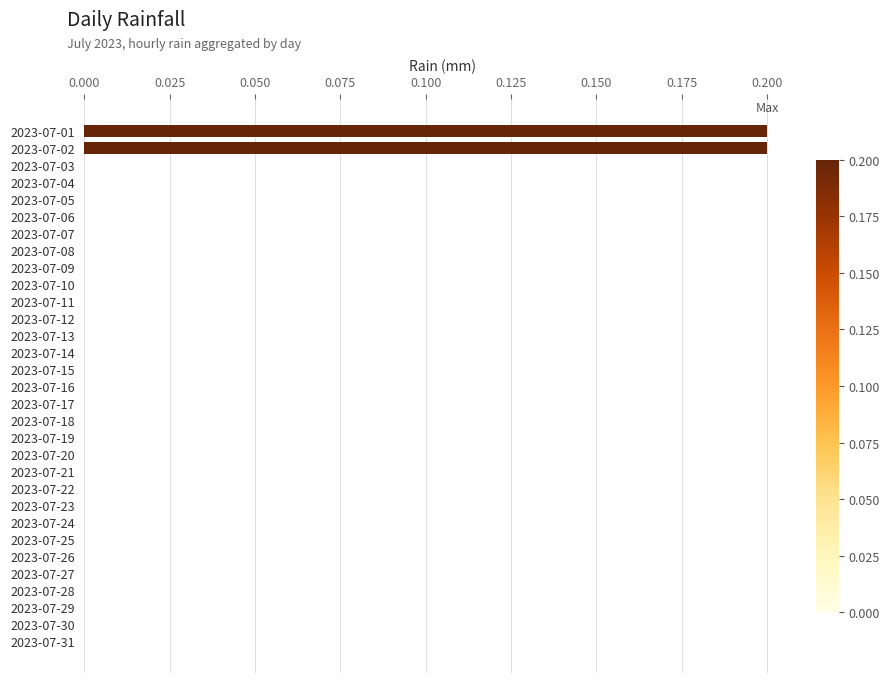

Is it true that the value at 2023-07-20 is -0.1?

False